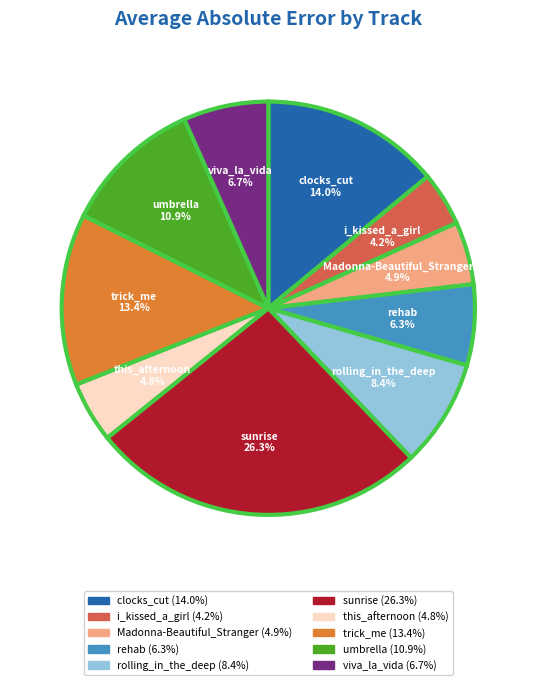

Is there any slice that represents more than half of the pie?

No